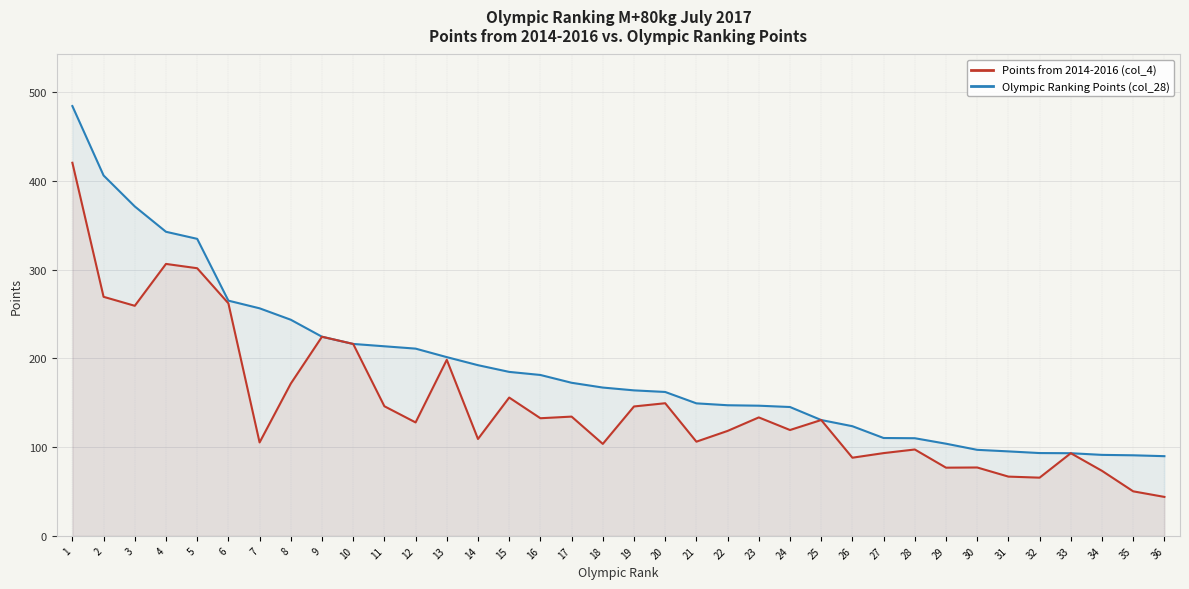

What is the sum of the Points from 2014-2016 (col_4) values at 10 and 8?

388.0